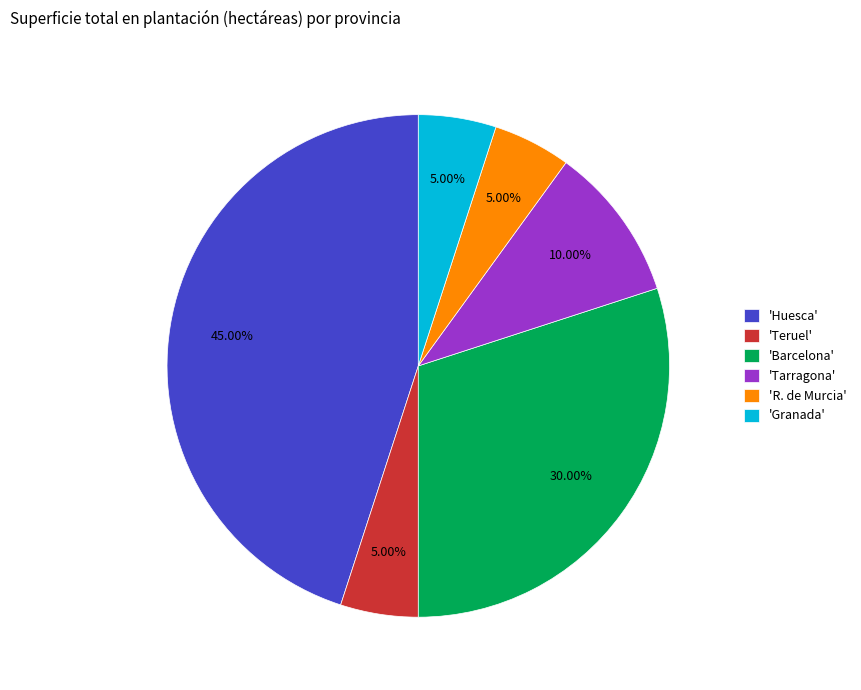

How many segments does this pie chart have?

6